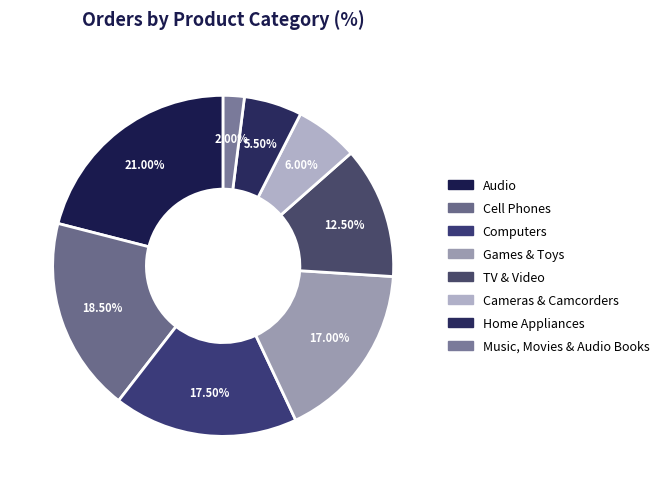

How many segments does this pie chart have?

8